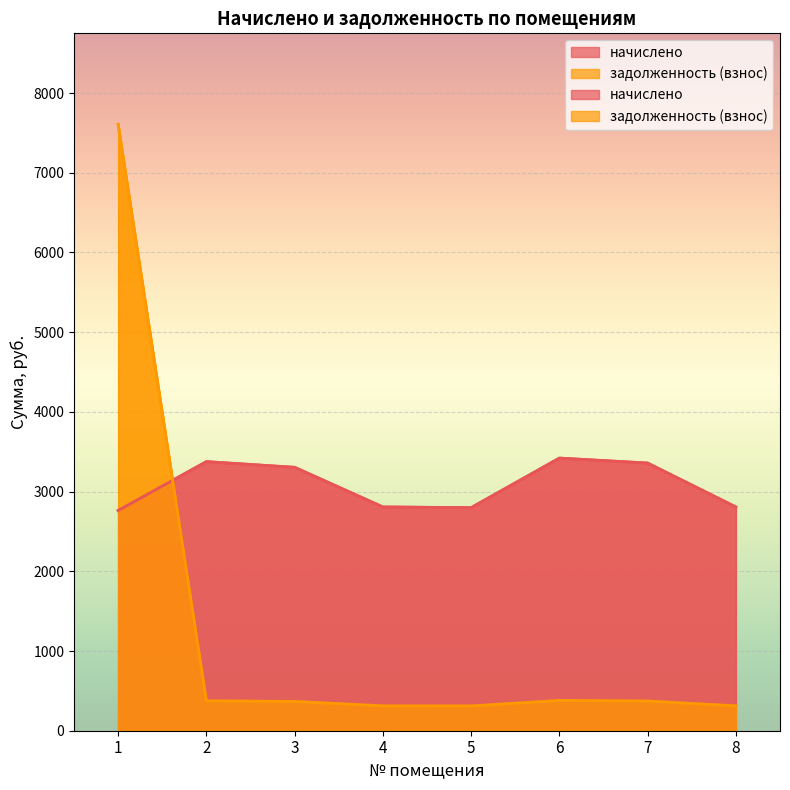

After their last crossing, which series has the higher values: начислено or задолженность (взнос)?

начислено